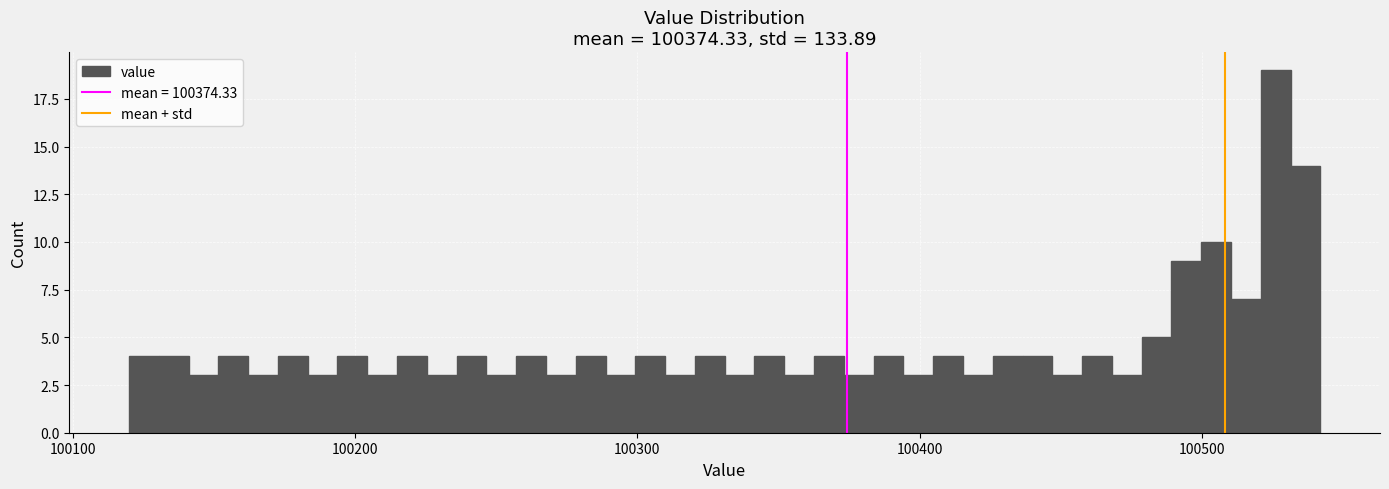

Around what value on the x-axis is the tallest bar? Give the approximate position of its centre, as read against the axis.

100530